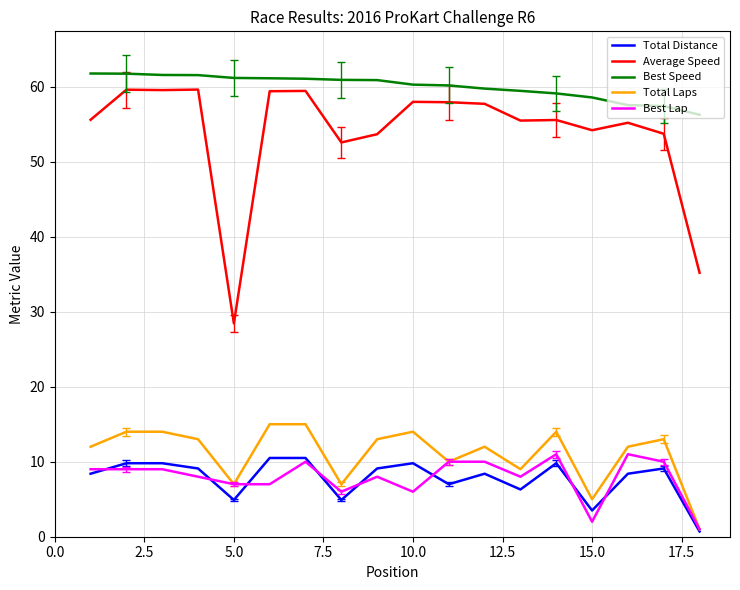

What is the sum of all Best Speed values?

1080.3